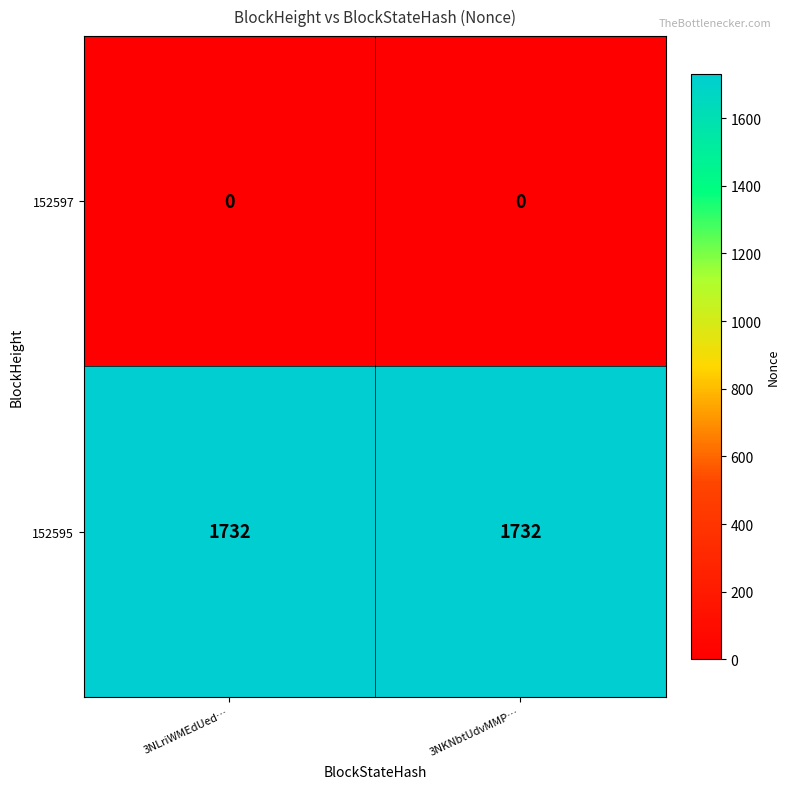

Rank the series at 3NKNbtUdvMMP… from lowest to highest value.

152597, 152595